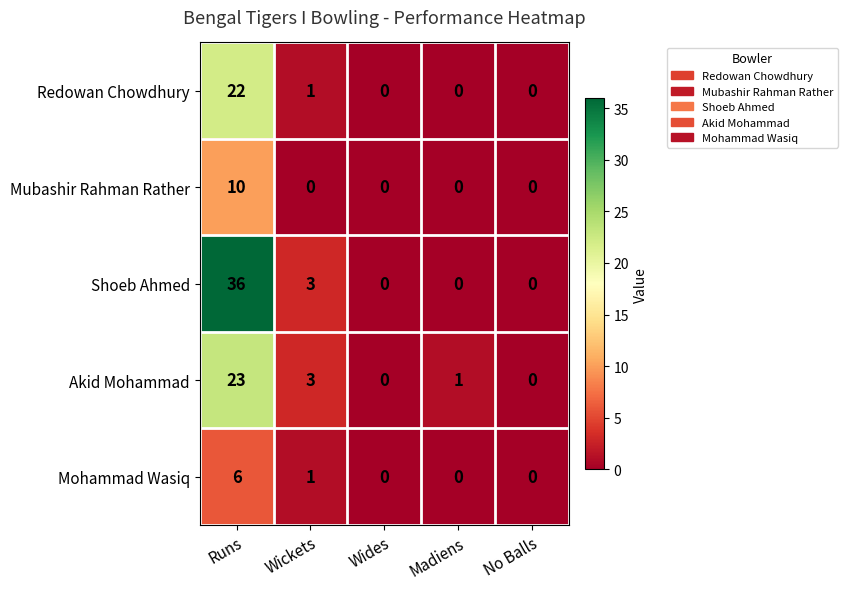

Reading right to left, what are all the values shown in this chart?

Redowan Chowdhury: No Balls=0	Madiens=0	Wides=0	Wickets=1	Runs=22
Mubashir Rahman Rather: No Balls=0	Madiens=0	Wides=0	Wickets=0	Runs=10
Shoeb Ahmed: No Balls=0	Madiens=0	Wides=0	Wickets=3	Runs=36
Akid Mohammad: No Balls=0	Madiens=1	Wides=0	Wickets=3	Runs=23
Mohammad Wasiq: No Balls=0	Madiens=0	Wides=0	Wickets=1	Runs=6